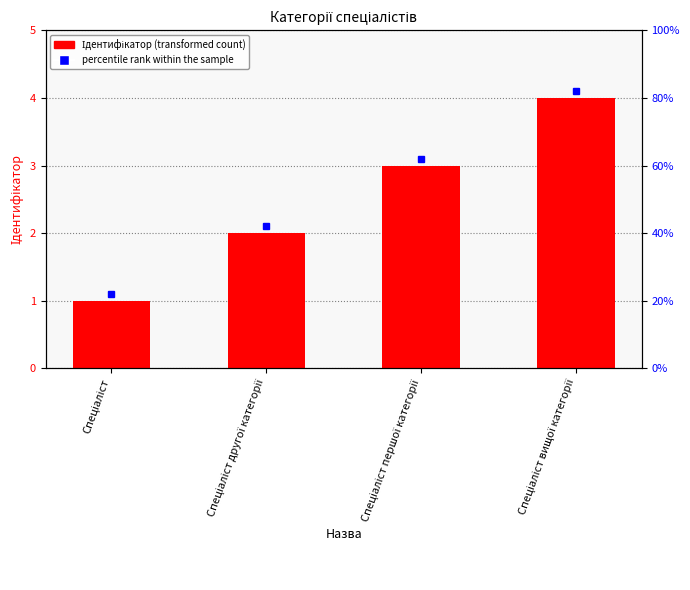

Approximately how many times larger is the value at Спеціаліст compared to Спеціаліст першої категорії?

0.3